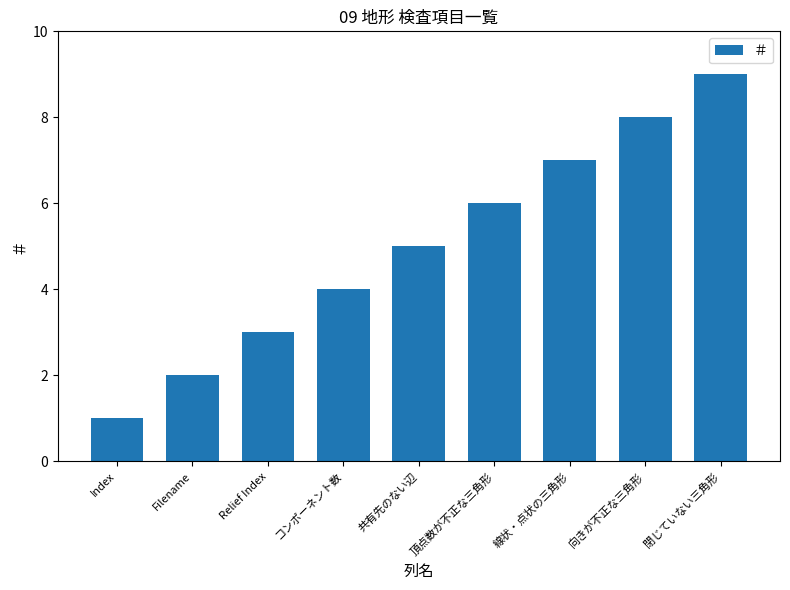

At which category does the chart reach its minimum across all series?

Index